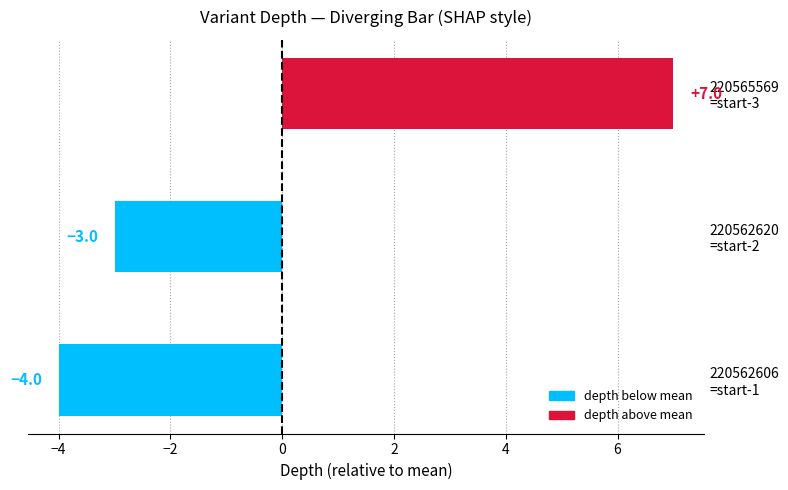

Count the number of values greater than -3.

1